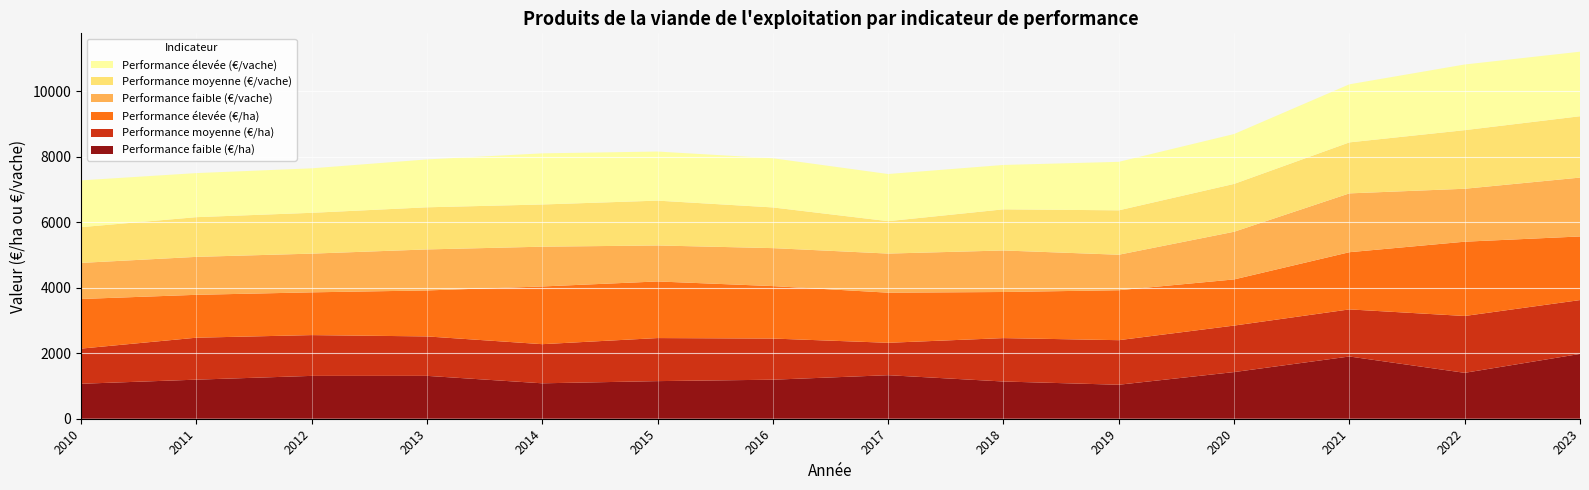

Reading left to right, transcribe all the data shown in this chart.

Performance faible (€/ha): 1068.0	1193.5	1308.5	1309.4	1081.9	1148.7	1192.1	1329.7	1136.9	1038.1	1425.0	1900.8	1401.9	1979.2
Performance moyenne (€/ha): 1073.2	1281.3	1245.6	1204.4	1195.0	1314.8	1256.6	989.5	1325.5	1360.8	1419.8	1438.1	1736.0	1644.3
Performance élevée (€/ha): 1515.8	1309.5	1305.8	1404.1	1762.3	1729.0	1602.0	1530.2	1408.0	1525.4	1409.7	1746.8	2268.5	1942.7
Performance faible (€/vache): 1101.9	1158.8	1181.9	1252.3	1214.7	1098.8	1159.4	1194.1	1268.0	1084.2	1455.6	1796.2	1616.7	1798.0
Performance moyenne (€/vache): 1091.4	1212.5	1246.6	1286.6	1288.9	1369.3	1242.9	989.7	1256.4	1356.0	1461.0	1557.5	1789.7	1873.4
Performance élevée (€/vache): 1428.6	1345.6	1358.3	1461.8	1561.4	1498.5	1501.7	1440.0	1355.0	1480.6	1523.2	1773.3	2005.0	1971.3